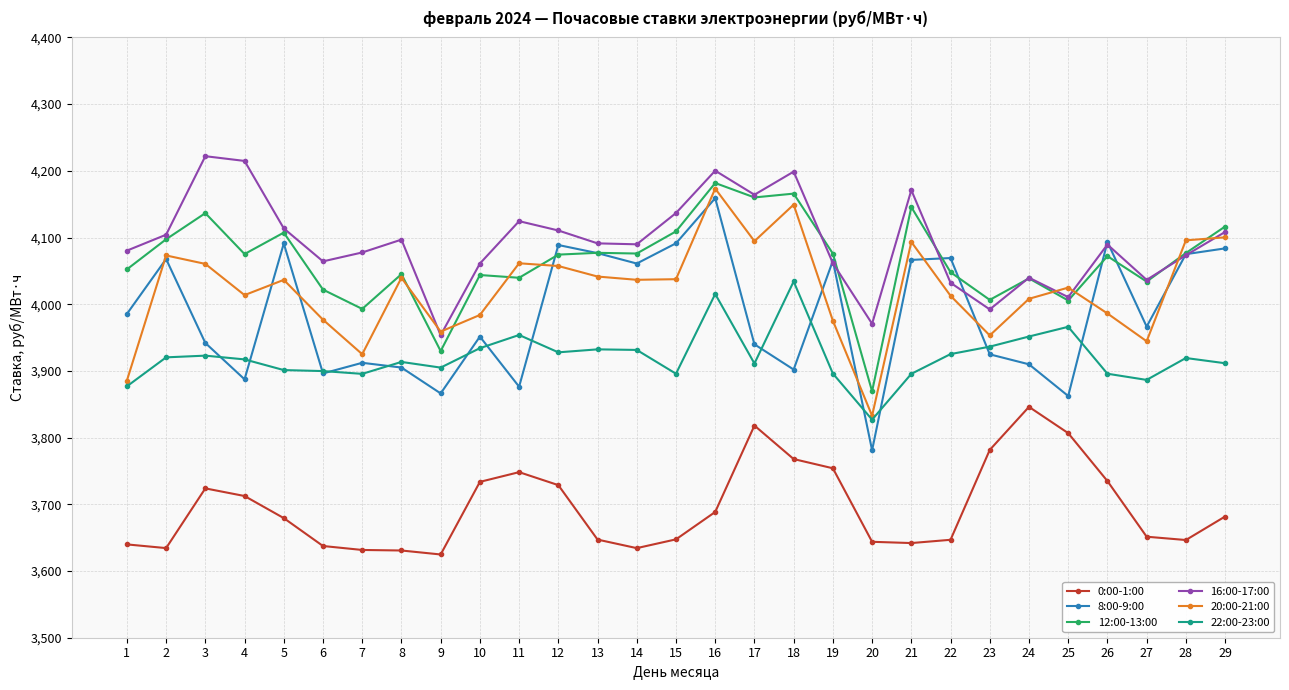

The value of 20:00-21:00 at 28 is 6711.1. True or false?

False